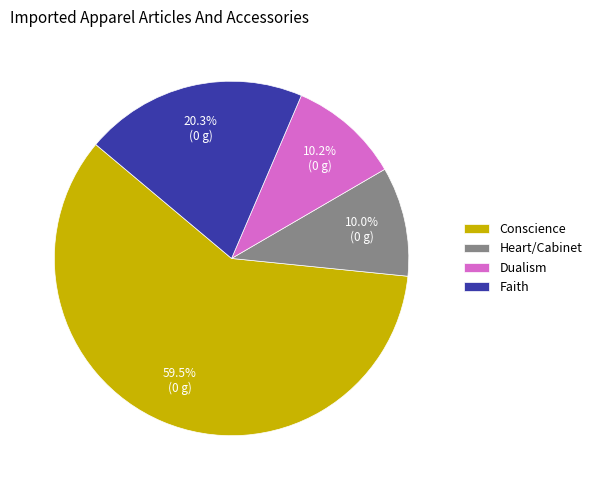

What percentage do Dualism and Conscience together represent?

69.7%